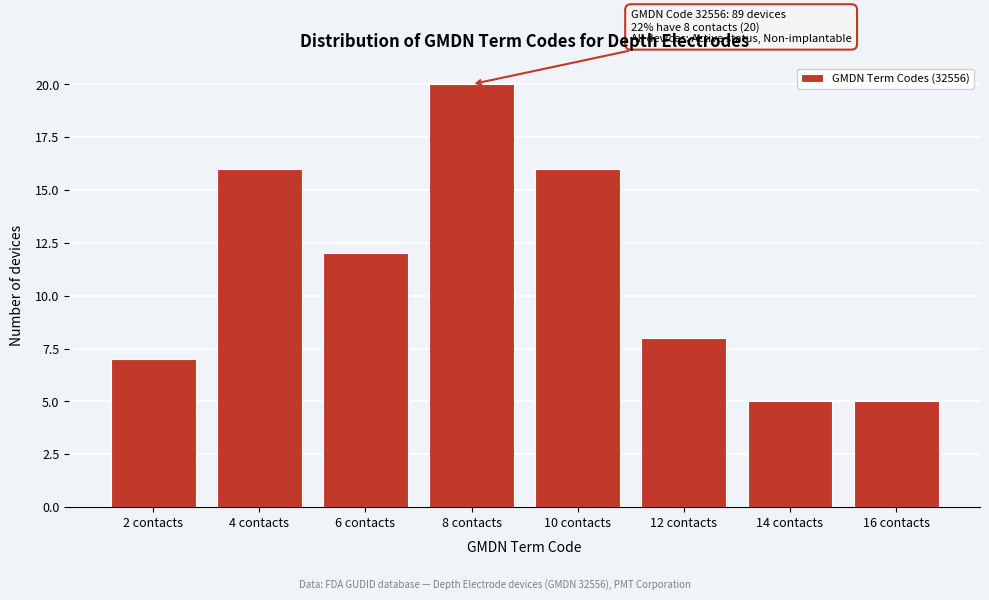

Reading left to right, extract all data points from this chart.

2 contacts=7	4 contacts=16	6 contacts=12	8 contacts=20	10 contacts=16	12 contacts=8	14 contacts=5	16 contacts=5